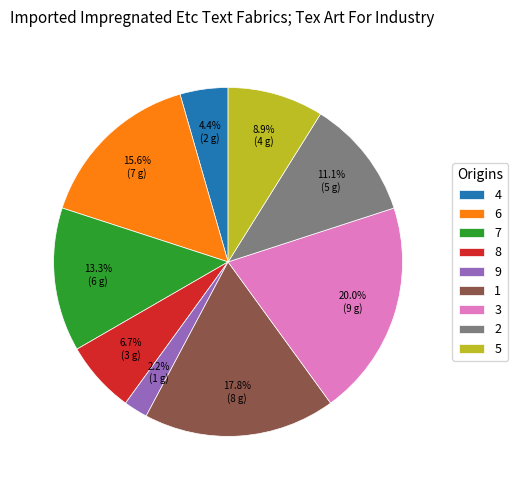

How many segments does this pie chart have?

9